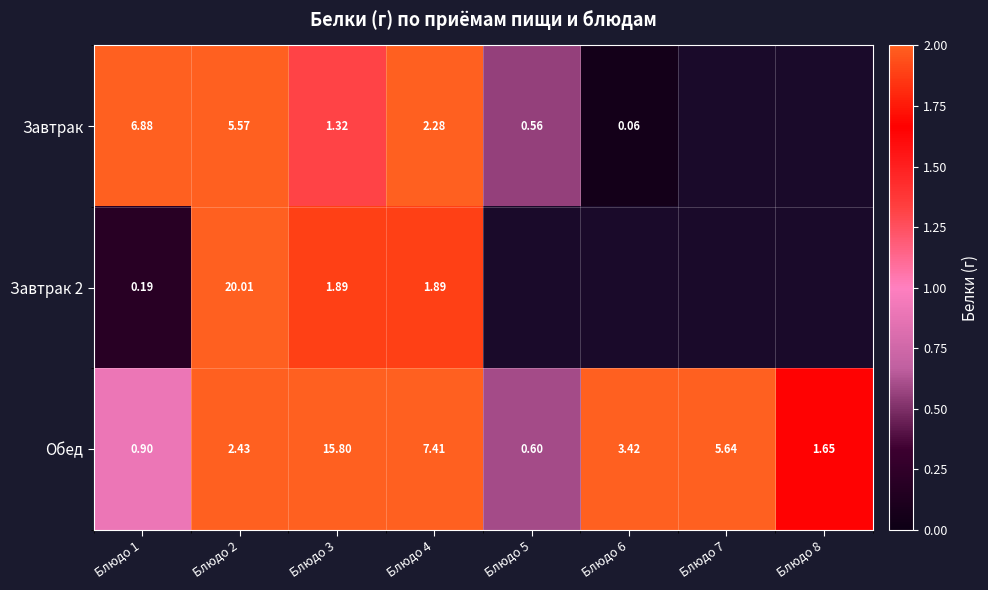

What is the difference between the highest and lowest values at Блюдо 4?

5.5